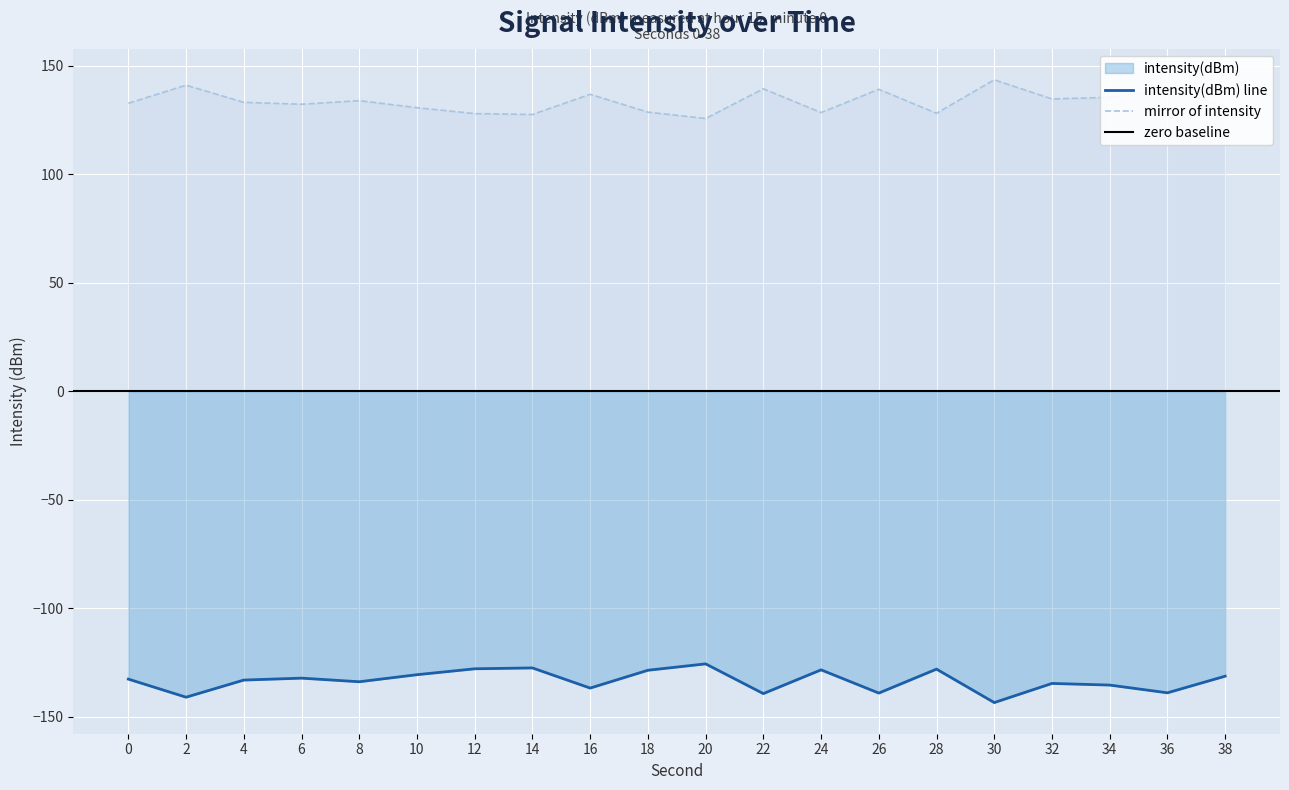

What is the difference between the values at 26 and 24?

10.7